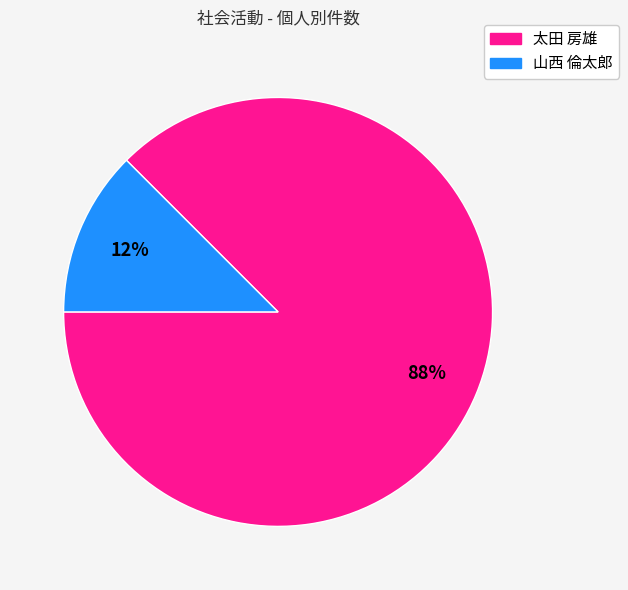

Is there a majority slice in this chart?

Yes